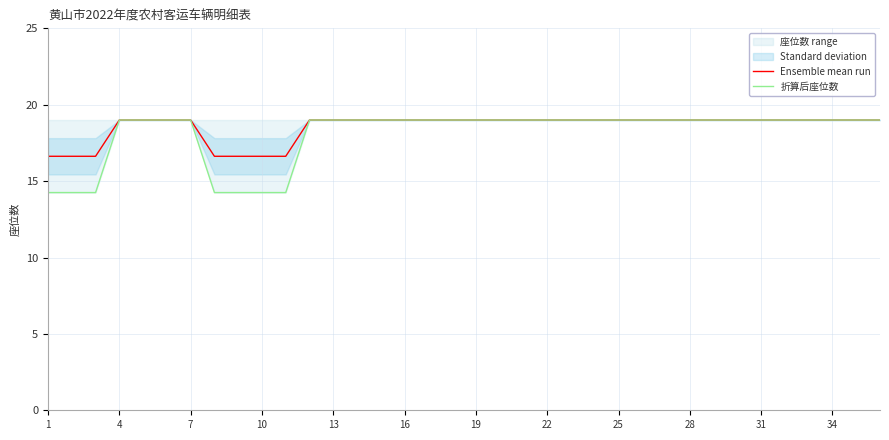

What is the highest value of the Ensemble mean run series?

19.0